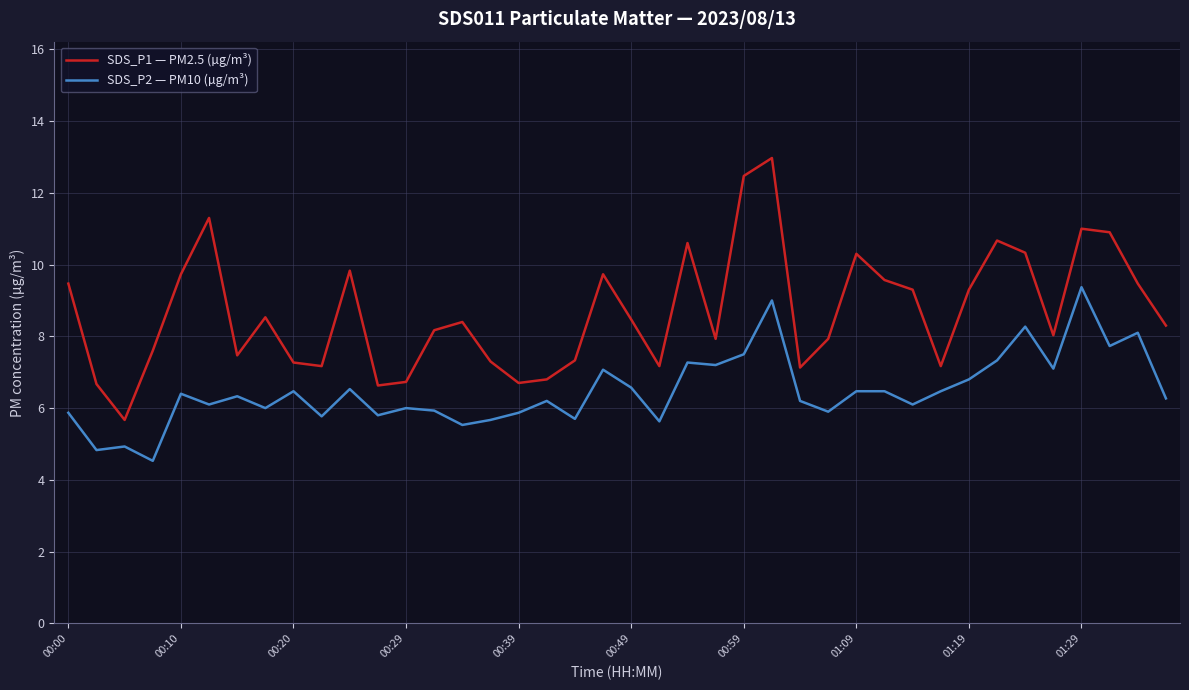

What is the greatest value displayed?

13.0